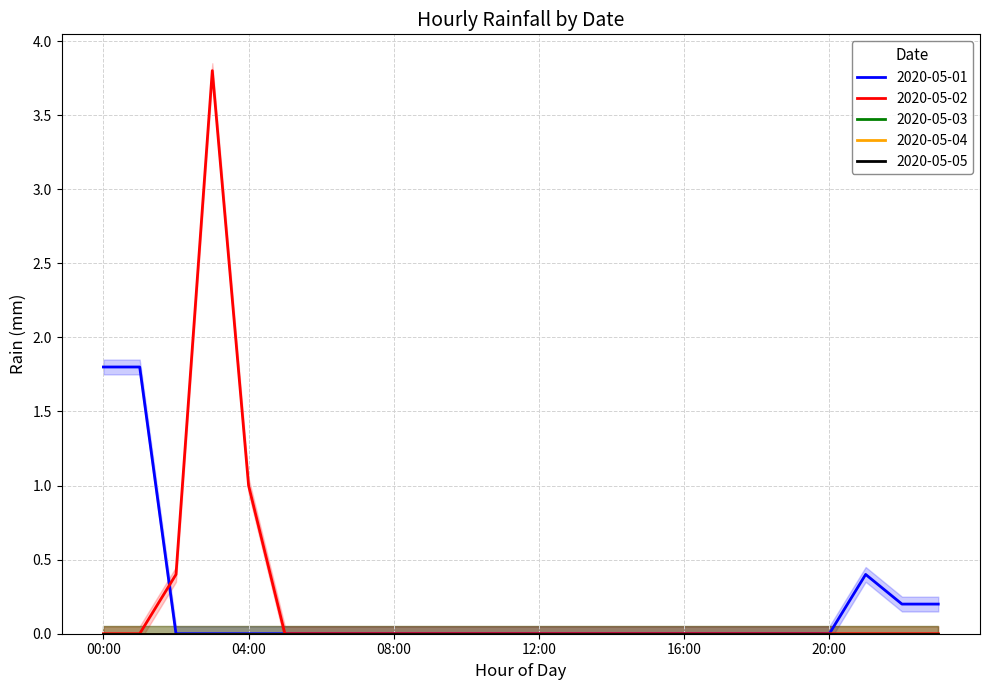

True or false: 2020-05-04 has more than 0 points higher than both neighbors.

False